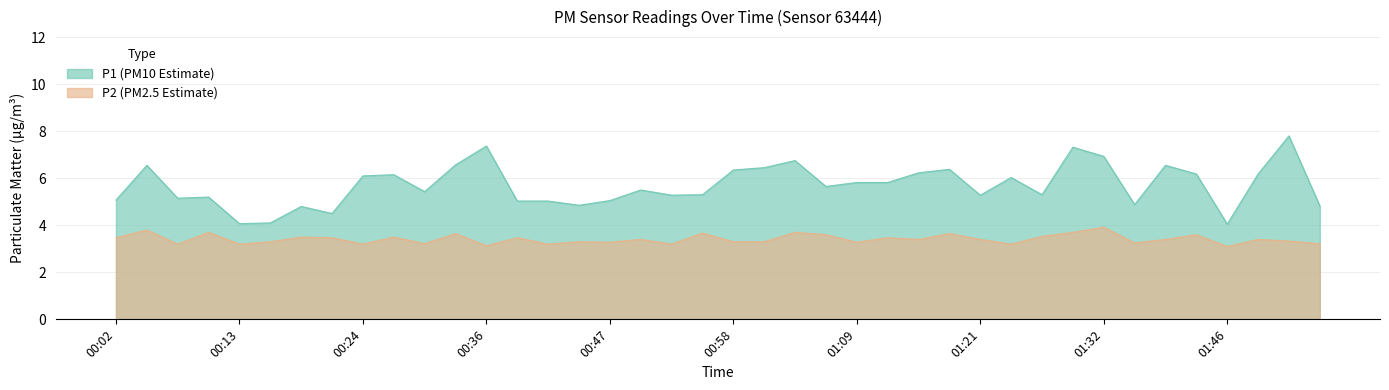

Does the chart display data point markers on the line(s)?

No